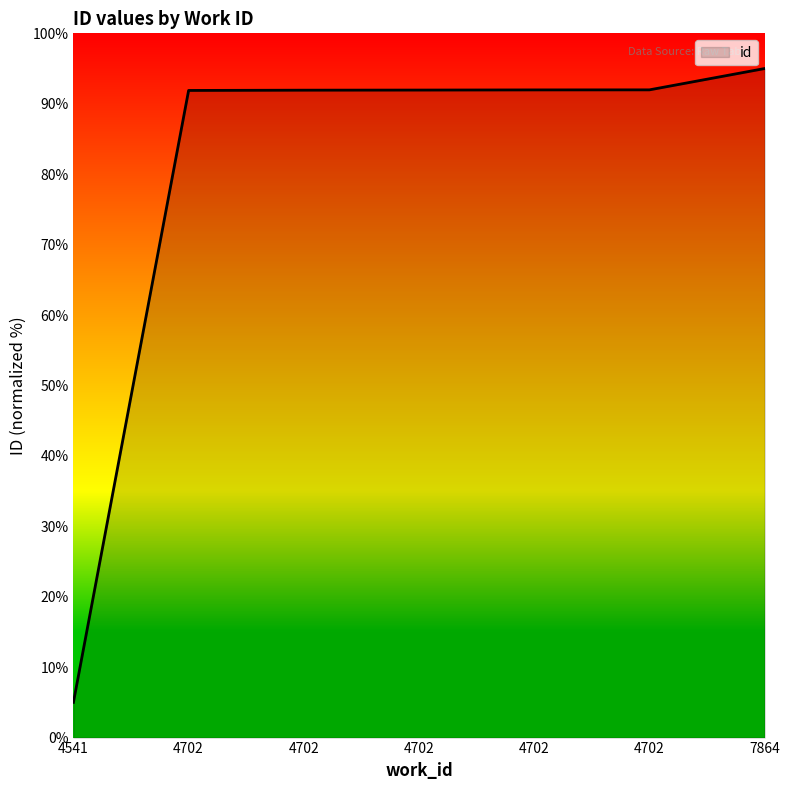

Is this an area chart (filled region under the line)?

No